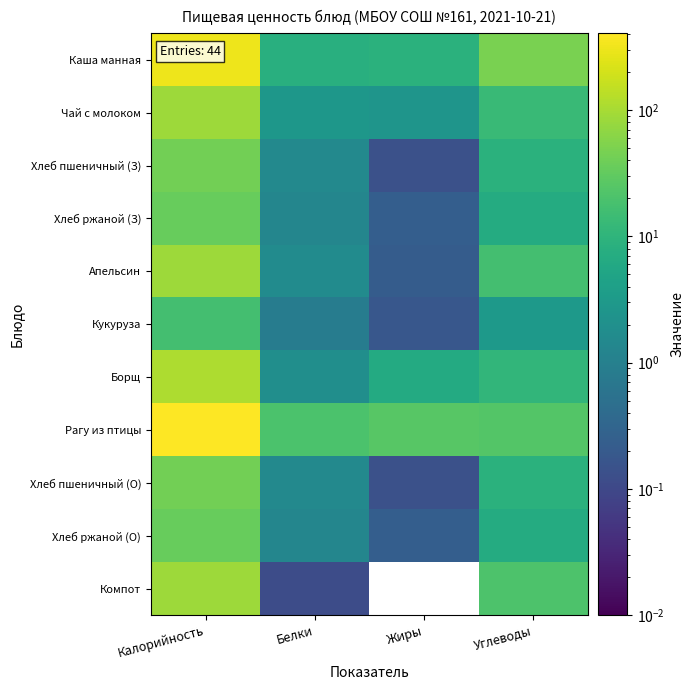

List the series in order of their peak value, lowest first.

Кукуруза, Хлеб ржаной (З), Хлеб ржаной (О), Хлеб пшеничный (З), Хлеб пшеничный (О), Апельсин, Компот, Чай с молоком, Борщ, Каша манная, Рагу из птицы